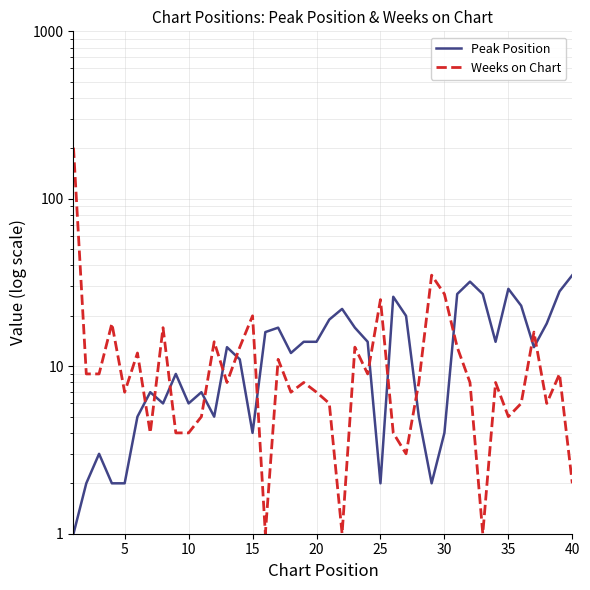

What is the minimum value for Peak Position?

1